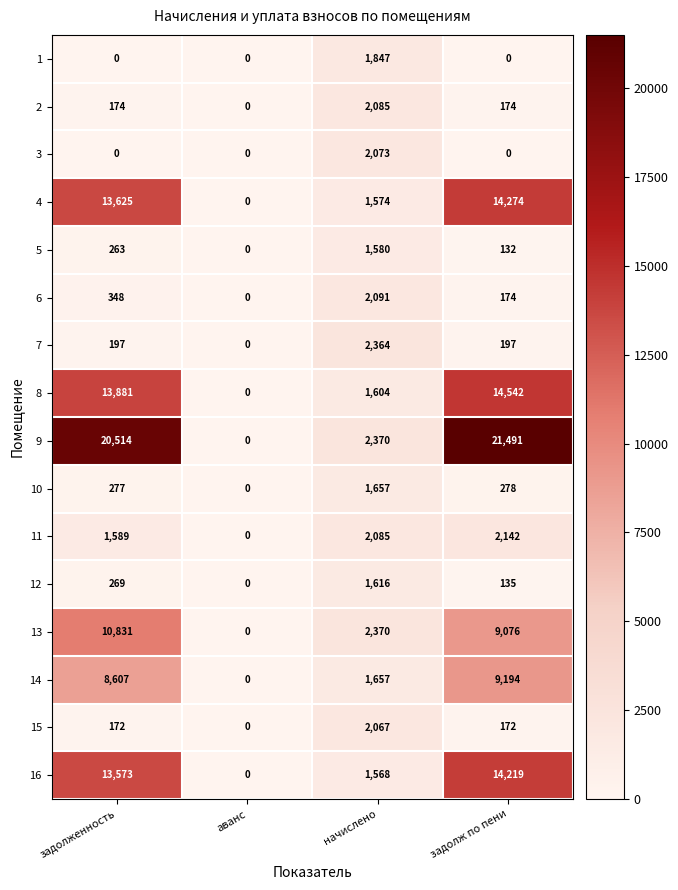

At which category does the chart reach its peak across all series?

задолж по пени